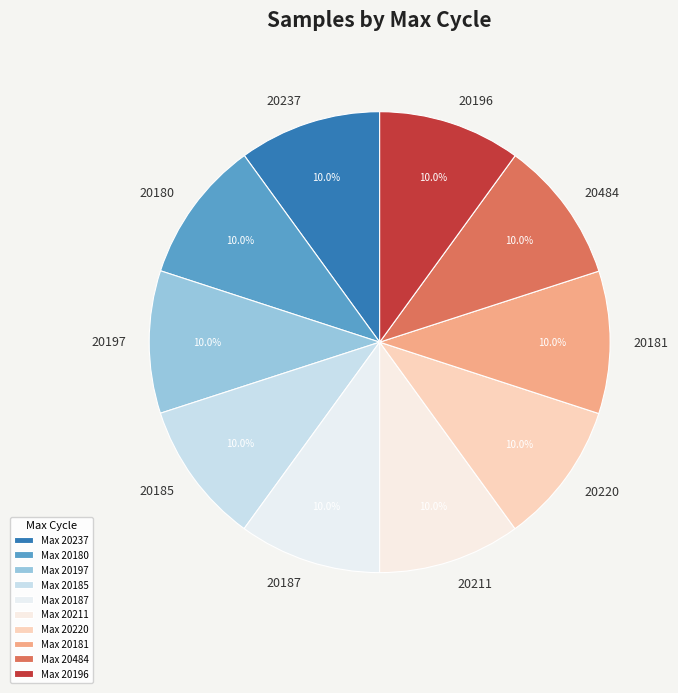

What is the ratio of the value at 20187 to the value at 20237?

1.0